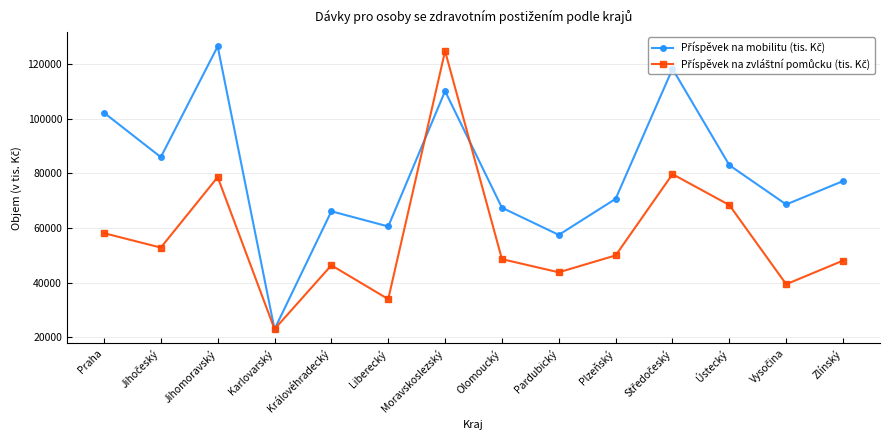

What is the difference between the highest and lowest values at Královéhradecký?

19773.2